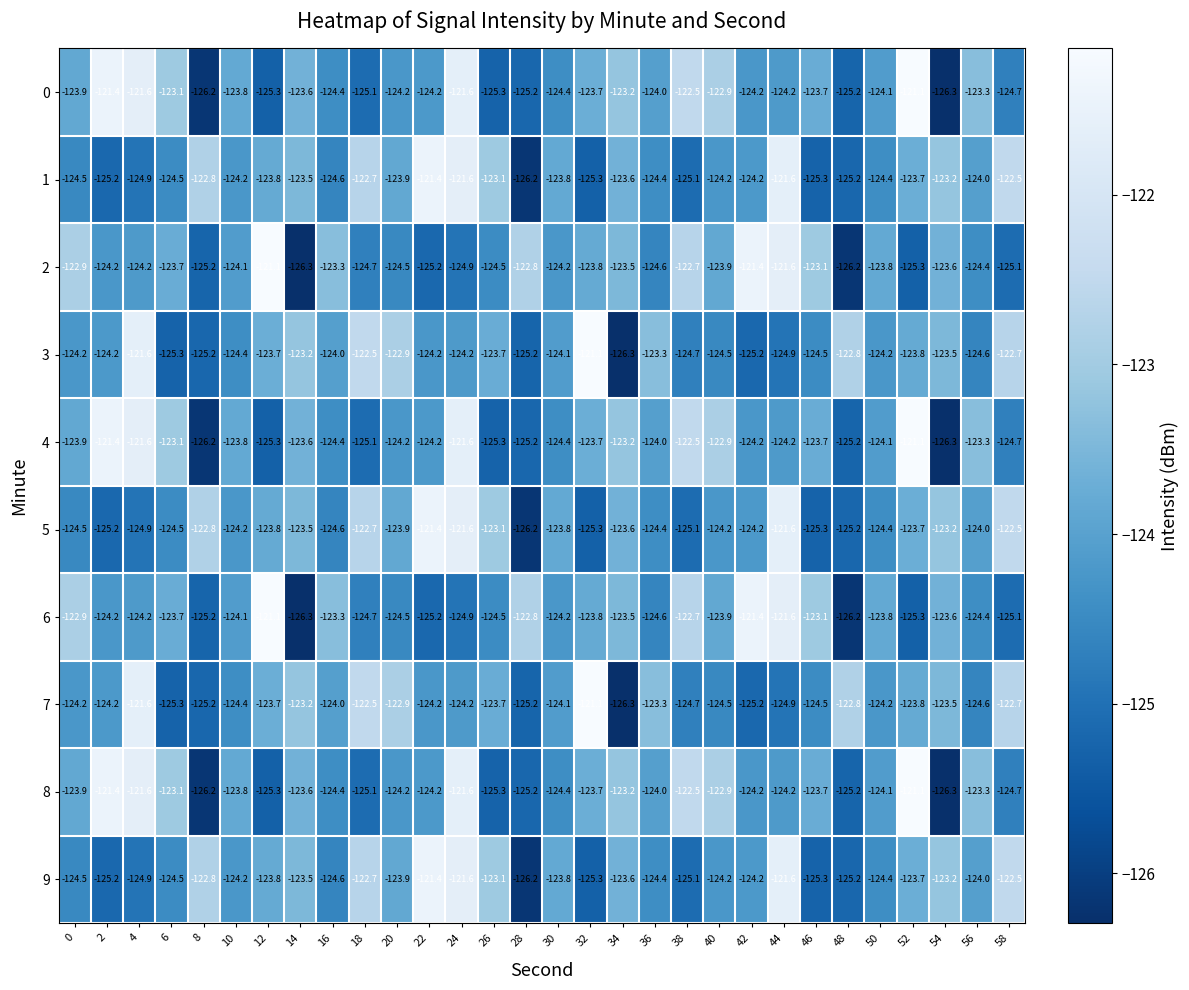

What is the difference between the maximum and minimum values in the 4 series?

5.2